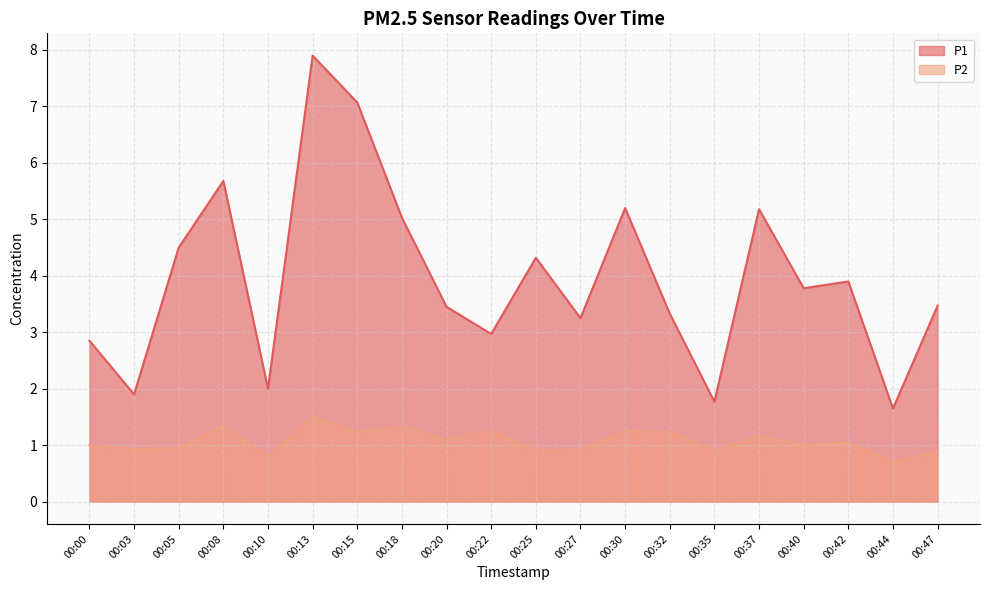

Is it true that P2 equals 1.2 at 00:15?

True